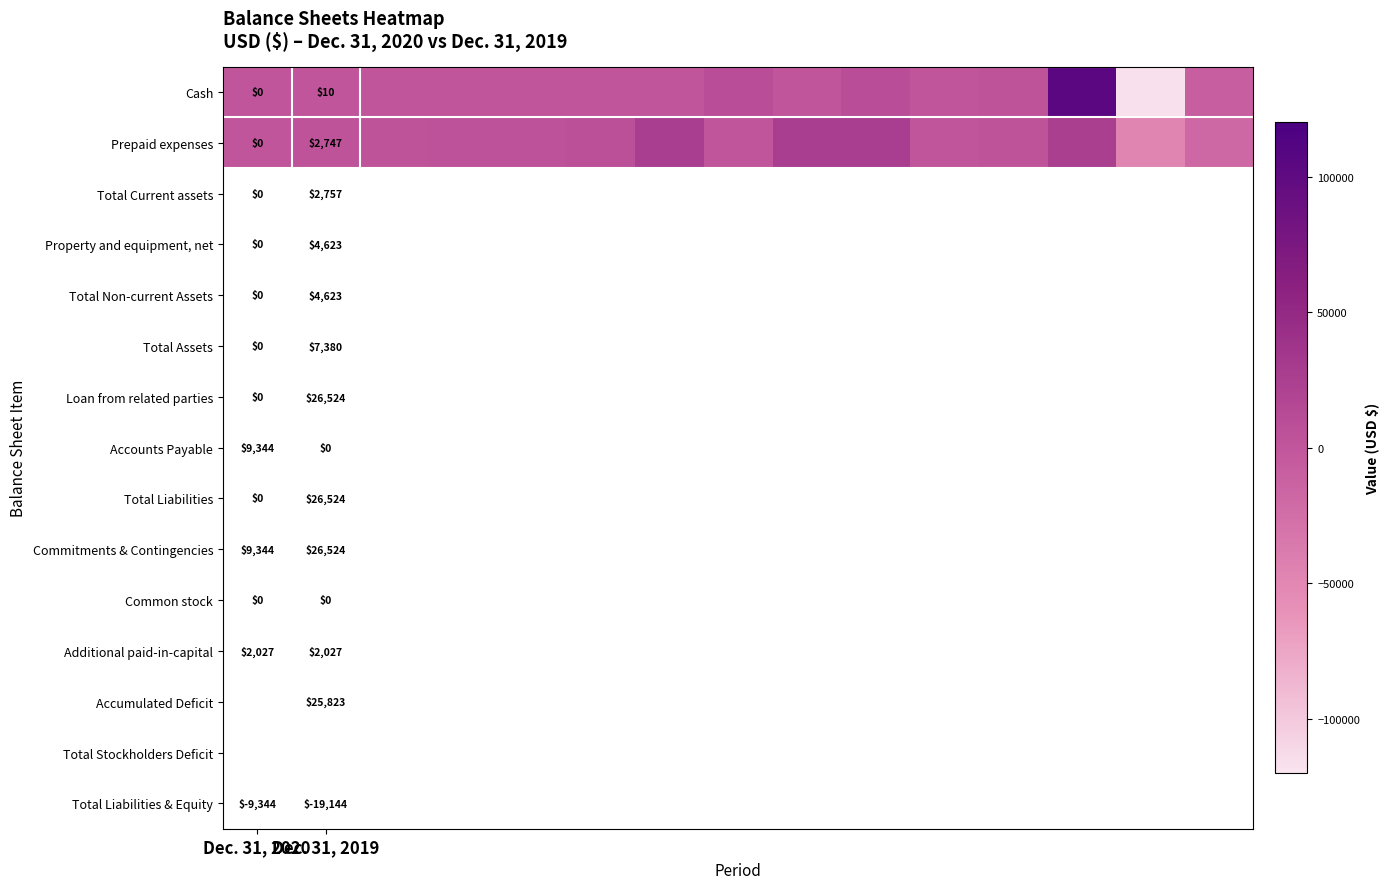

At which category is the sum across all series the highest?

12